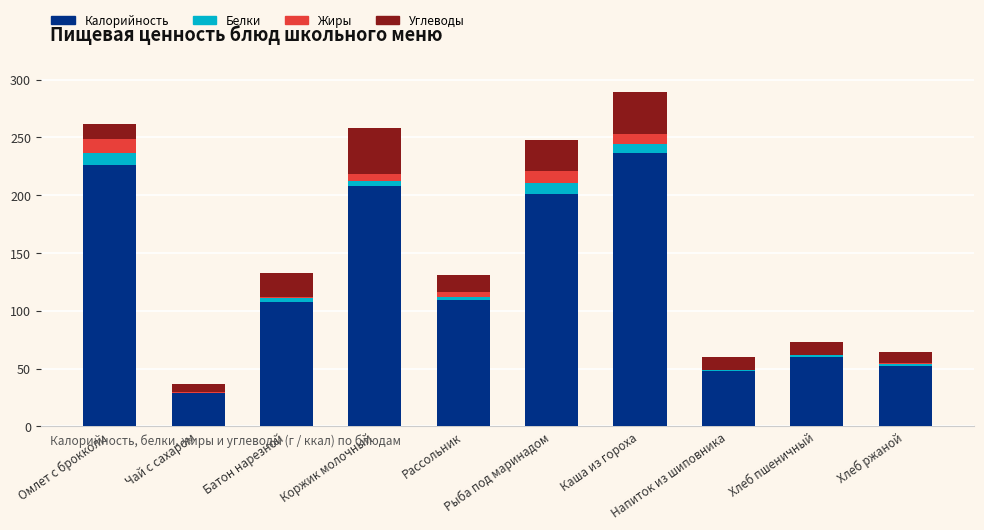

Are the bars horizontal?

No